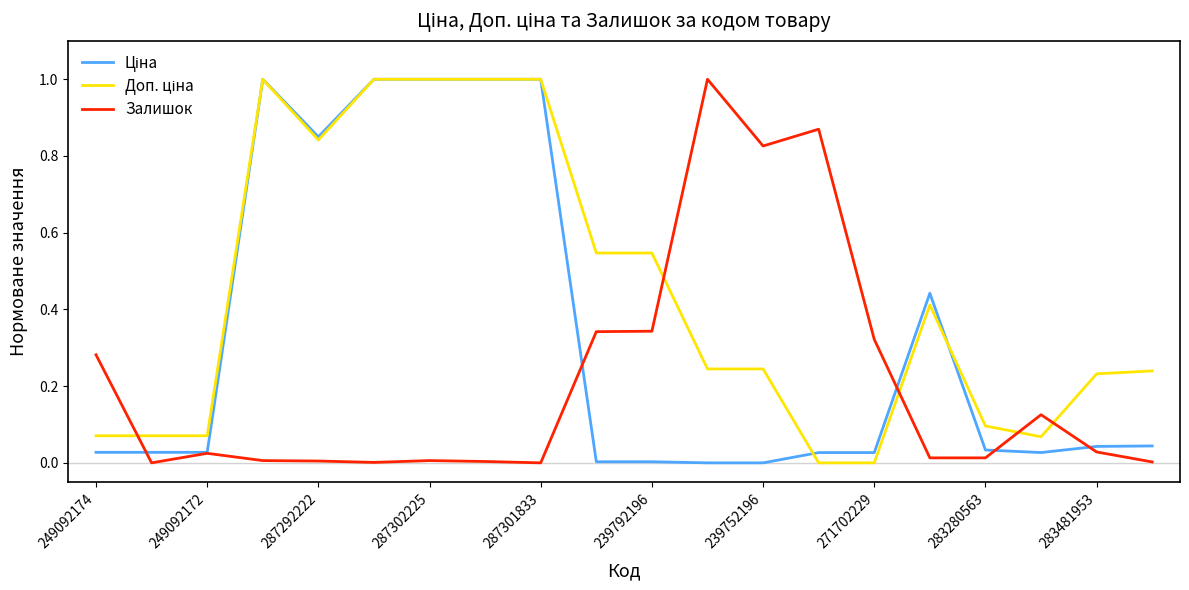

What is the maximum value for Залишок?

1.0